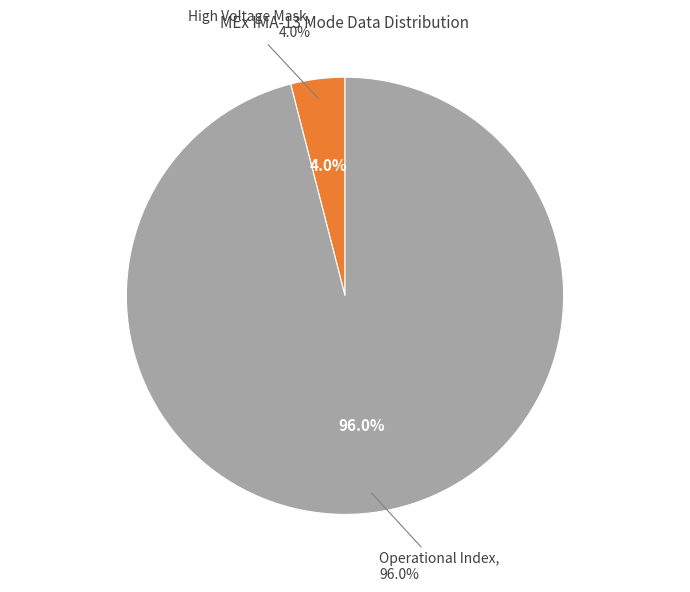

Which slice represents more than half of the pie?

Operational Index